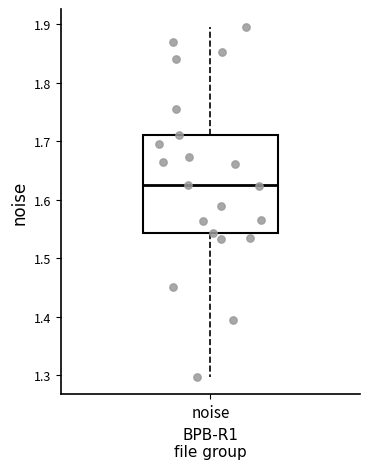

Where is the lower edge of the box for noise on the y-axis? The values are not printed on the chart, so give them approximately, as read against the axis.

1.54